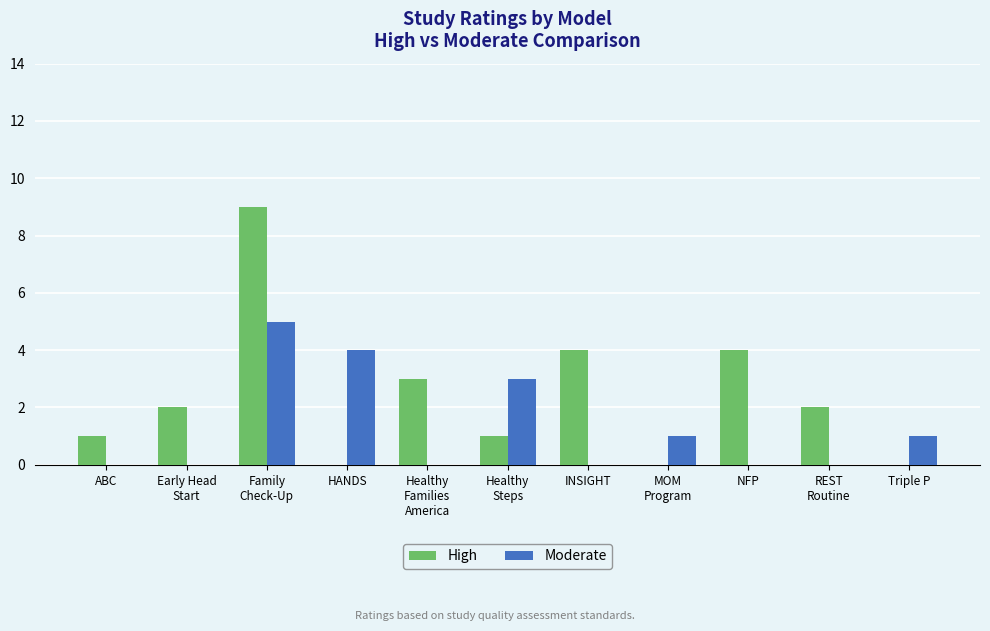

Is it true that Moderate equals 0 at ABC?

True